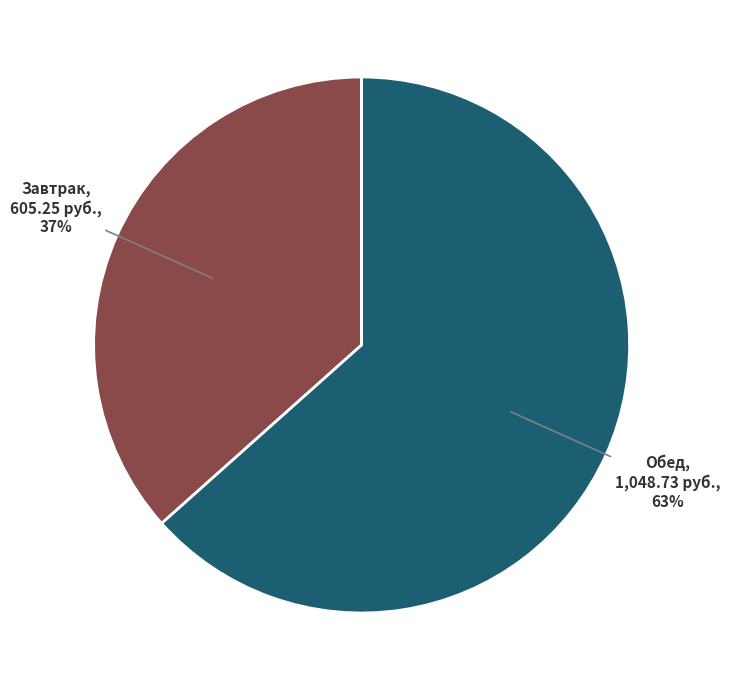

To the nearest percent, what portion does Обед represent?

63%